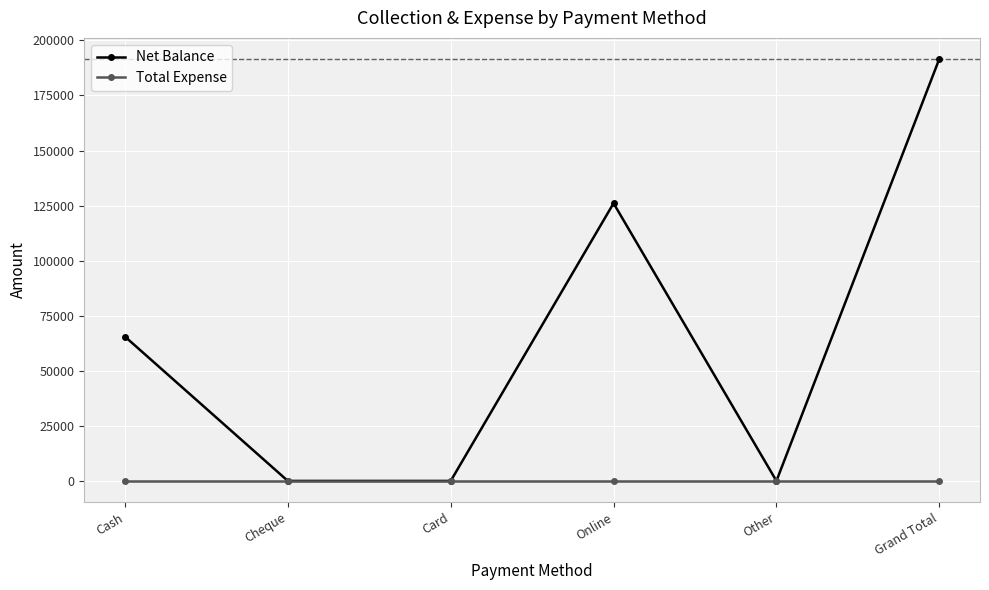

What is the total value across all series at Cash?

65500